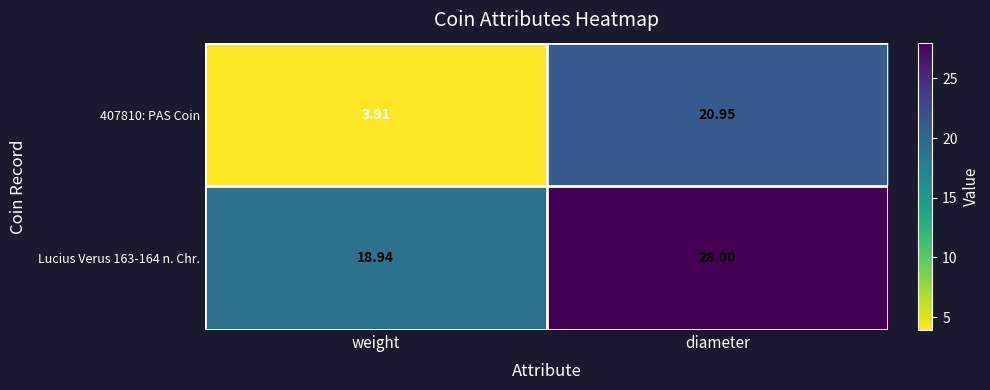

Which series changed the most between weight and diameter?

407810: PAS Coin